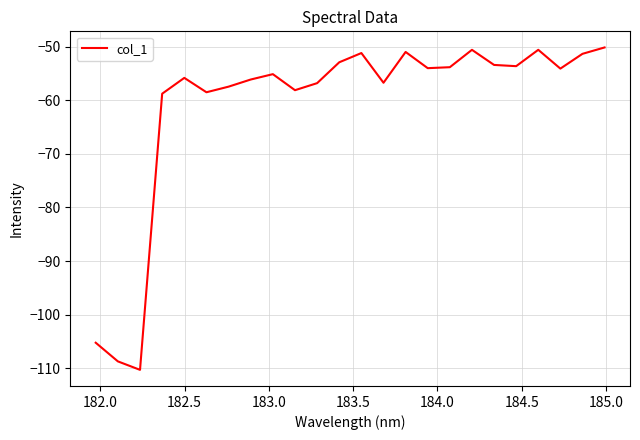

What is the greatest value displayed?

-50.2